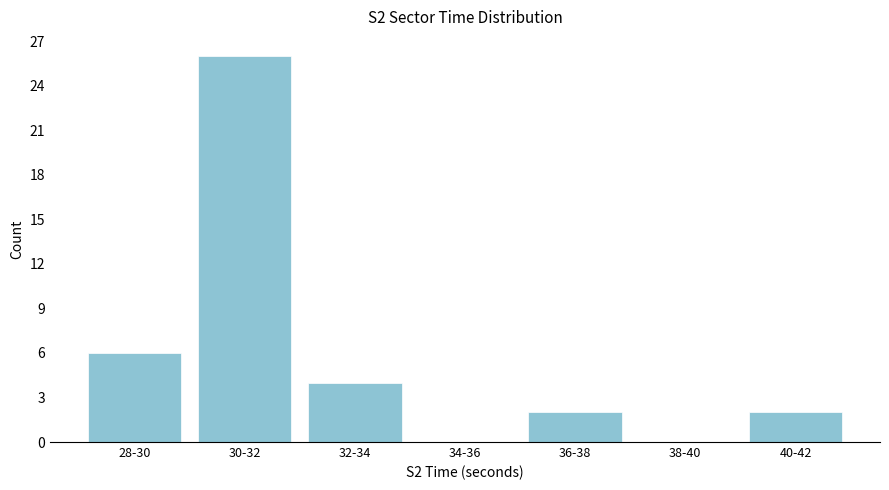

Reading left to right, extract all data points from this chart.

28-30=6	30-32=26	32-34=4	34-36=0	36-38=2	38-40=0	40-42=2